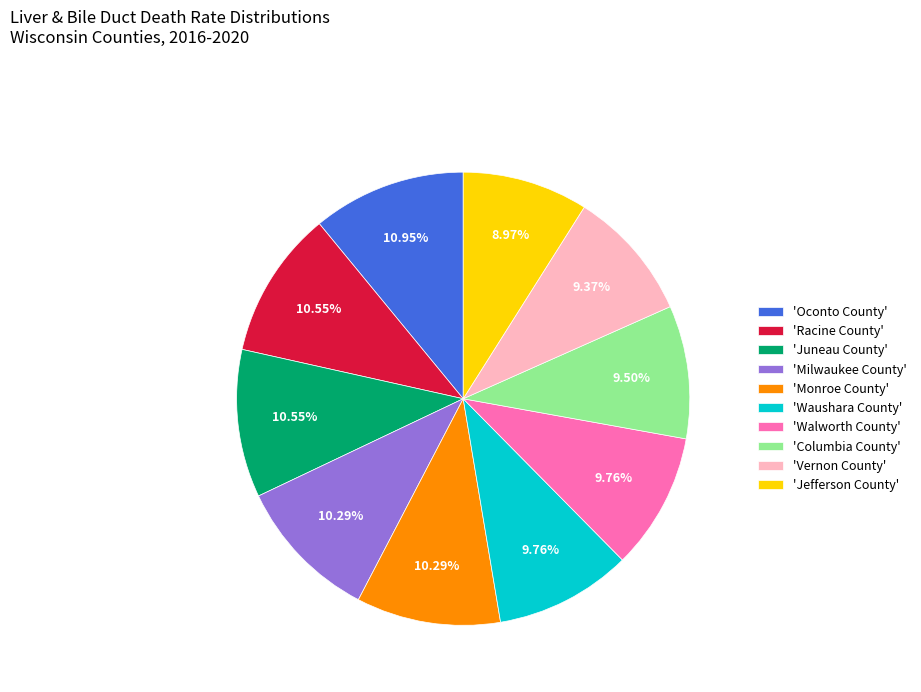

Is there a majority slice in this chart?

No